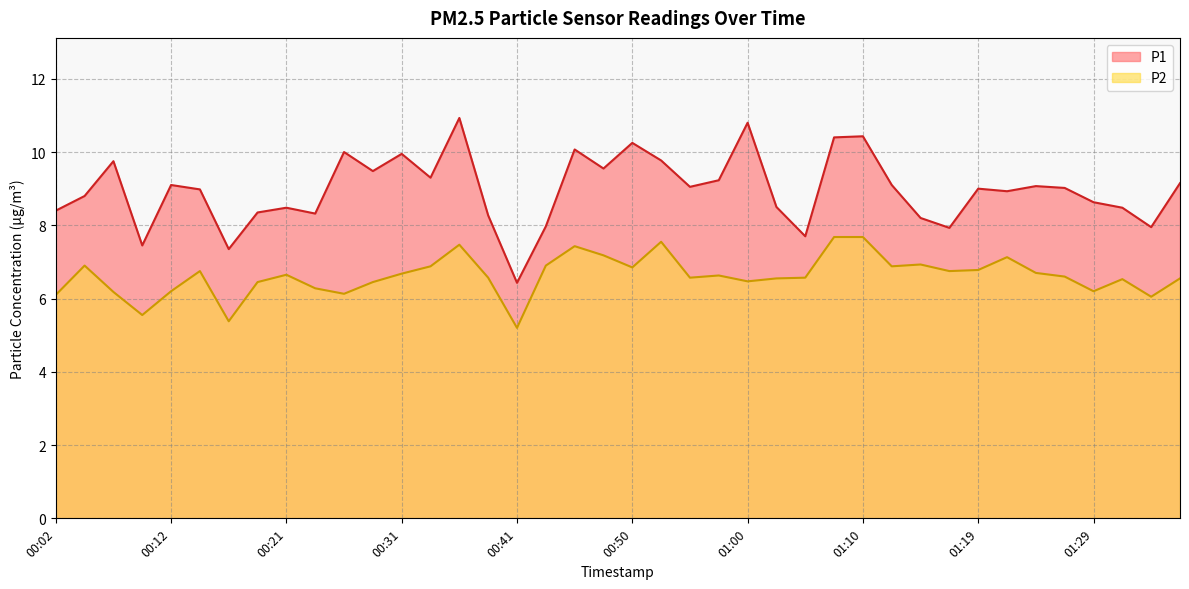

Reading left to right, list all the values displayed in this chart.

P1: 8.4	8.8	9.8	7.5	9.1	9.0	7.3	8.3	8.5	8.3	10.0	9.5	9.9	9.3	10.9	8.3	6.4	8.0	10.1	9.6	10.2	9.8	9.1	9.2	10.8	8.5	7.7	10.4	10.4	9.1	8.2	7.9	9.0	8.9	9.1	9.0	8.6	8.5	8.0	9.2
P2: 6.1	6.9	6.2	5.5	6.2	6.8	5.4	6.5	6.7	6.3	6.1	6.5	6.7	6.9	7.5	6.6	5.2	6.9	7.4	7.2	6.8	7.5	6.6	6.6	6.5	6.5	6.6	7.7	7.7	6.9	6.9	6.8	6.8	7.1	6.7	6.6	6.2	6.5	6.0	6.5